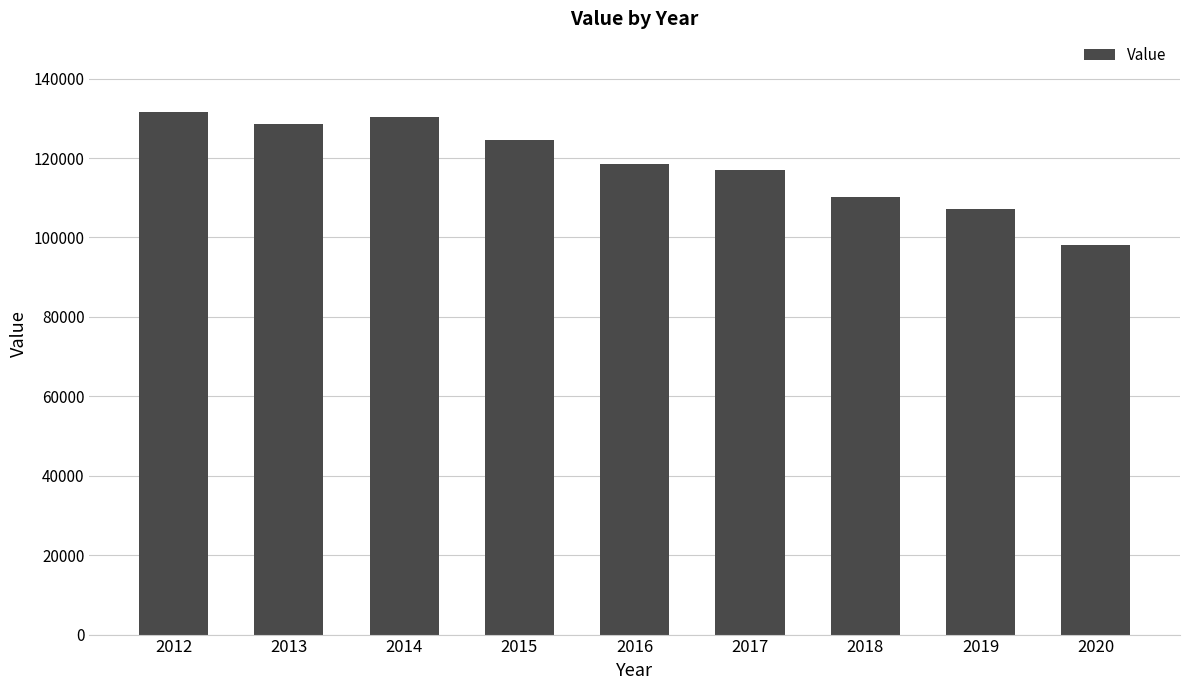

What is the change in value from 2012 to 2020?

-33604